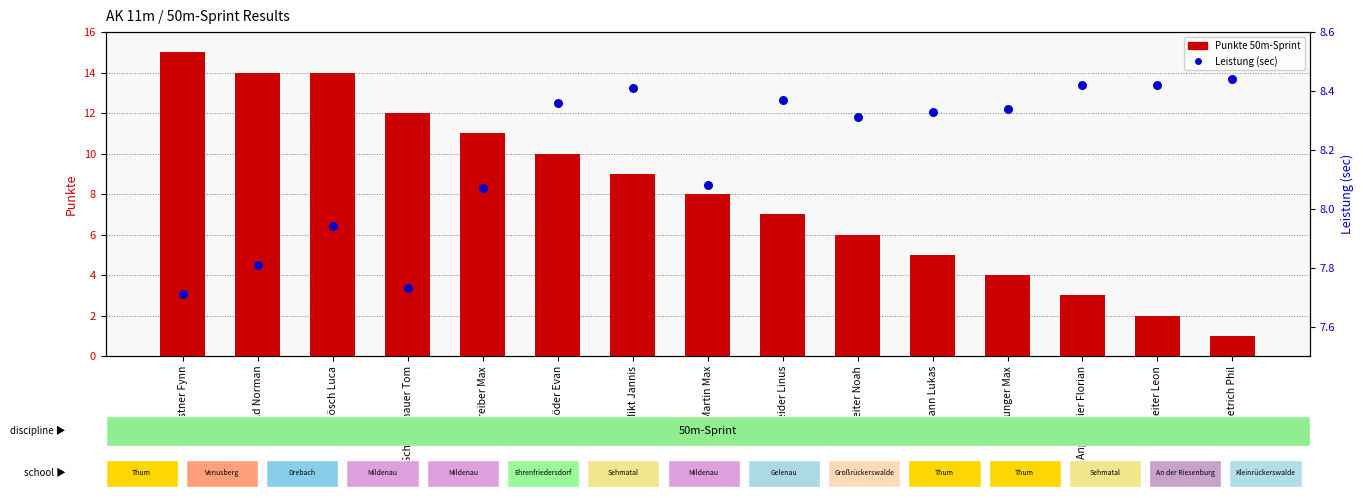

At which category is the sum across all series the highest?

Gerstner Fynn